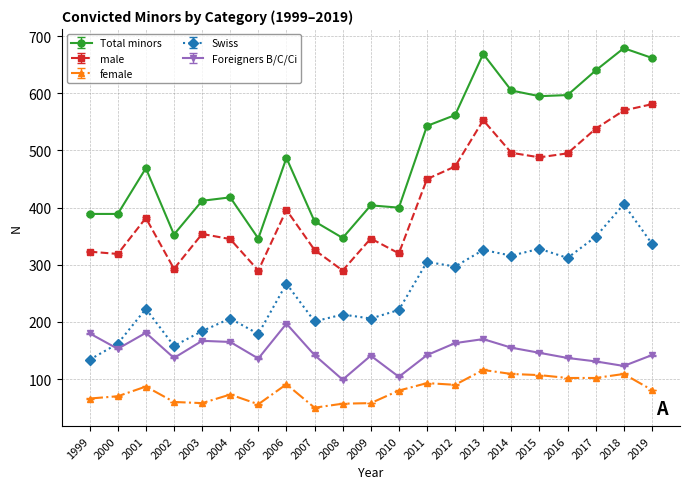

What is the difference between the second highest and minimum values in the Total minors series?

323